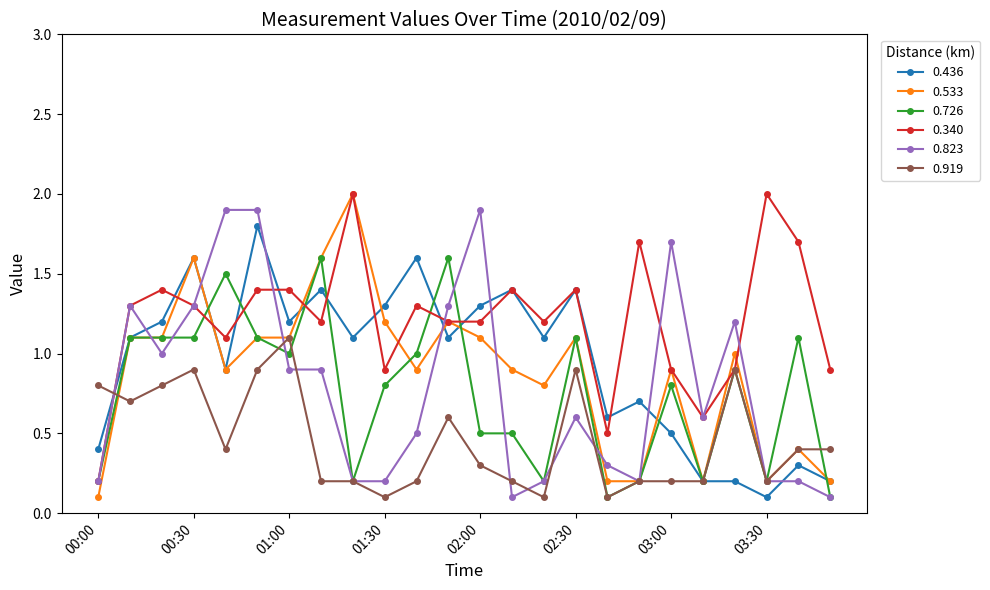

What is the maximum value for 0.726?

1.6